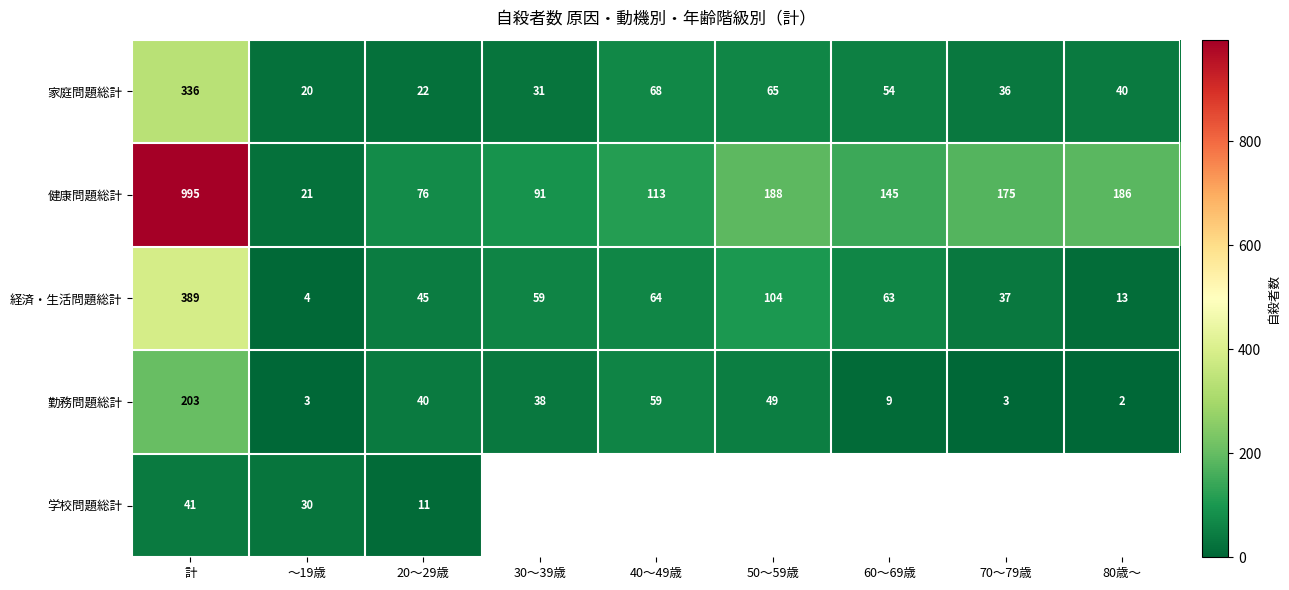

How many series are shown in this chart?

5